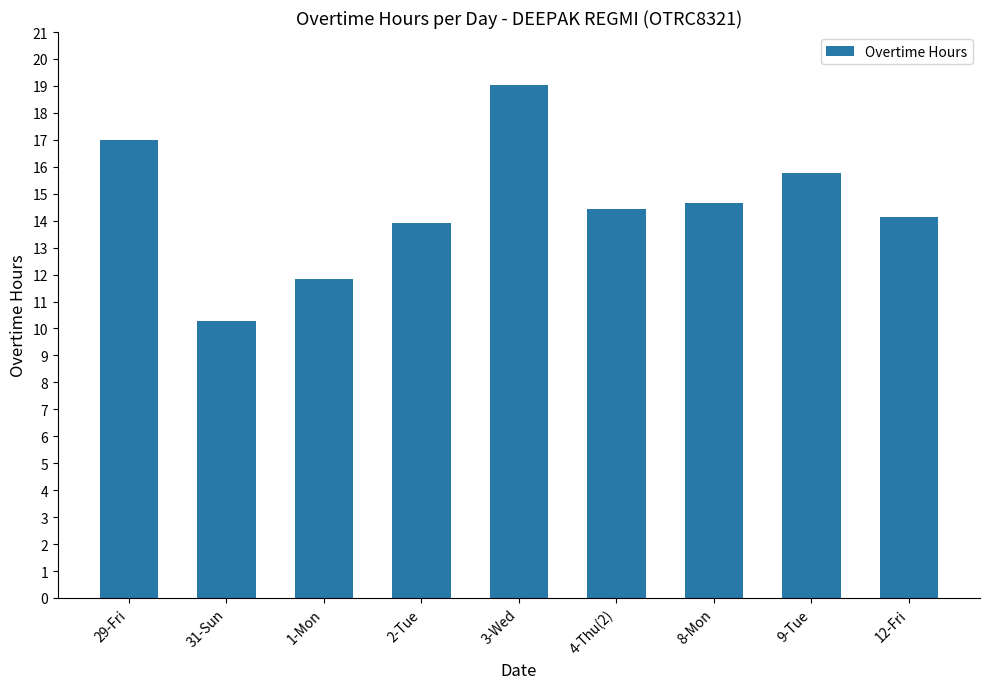

How many distinct data groups are displayed?

1